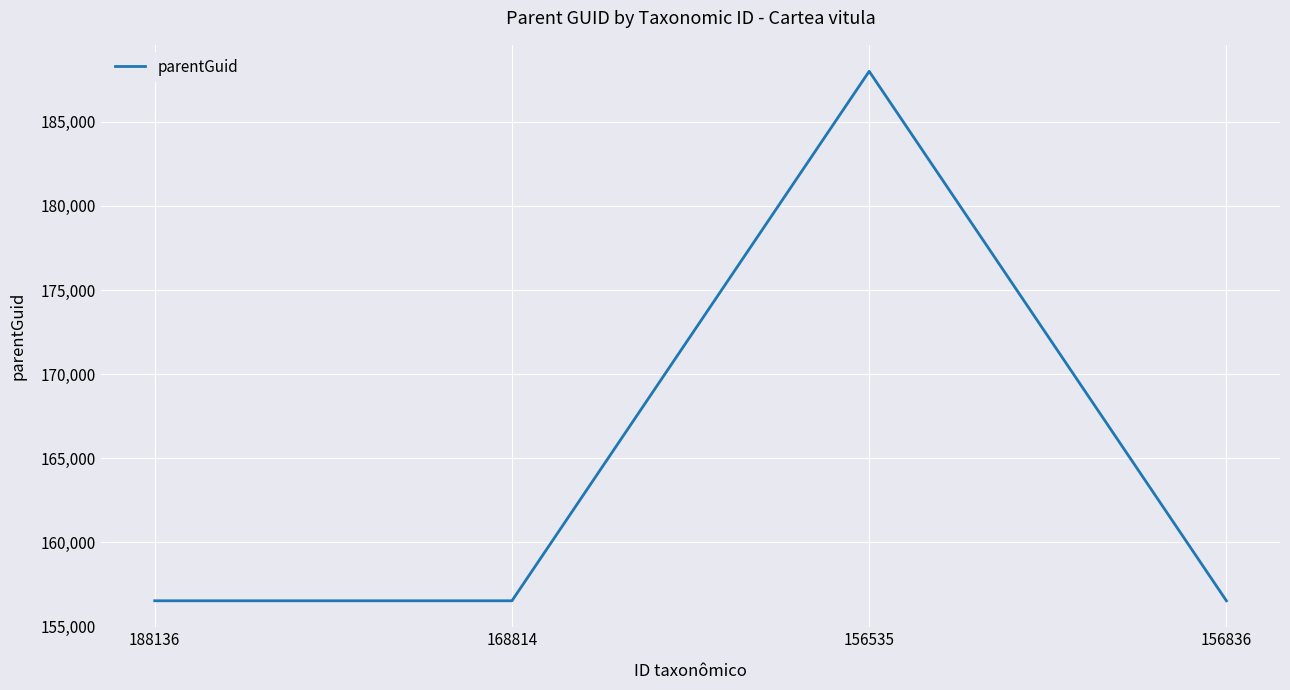

What is the average value?

164400